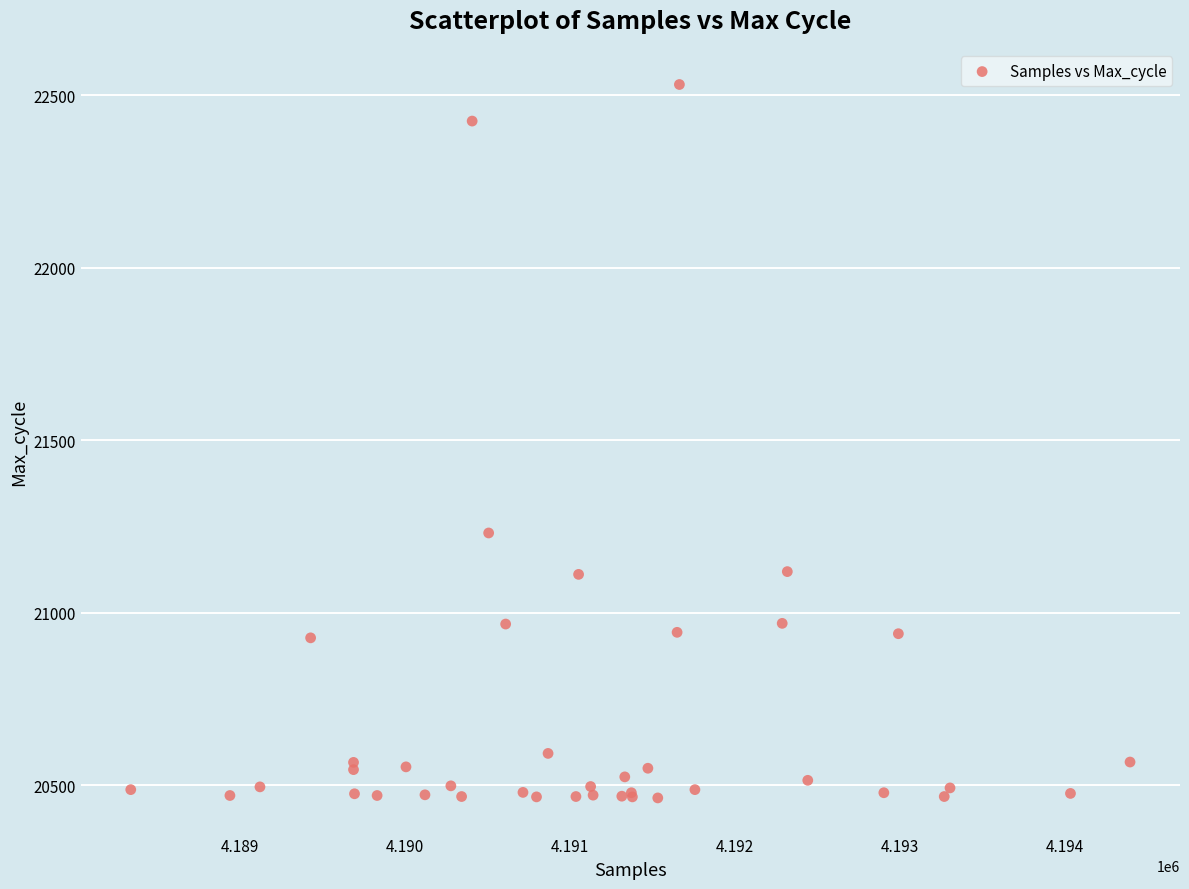

What Y value in the scatter plot is closest to 21497?

21231